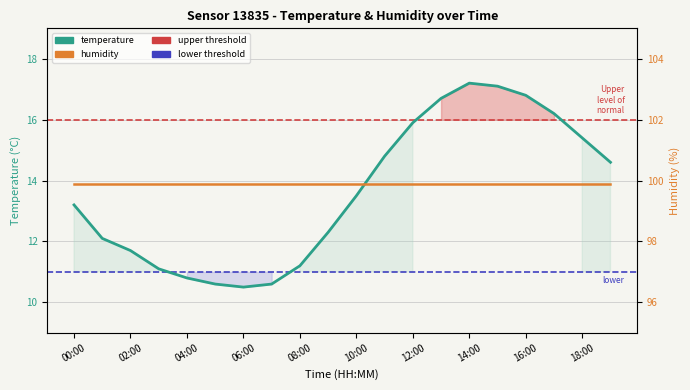

True or false: temperature and humidity cross at least once.

False